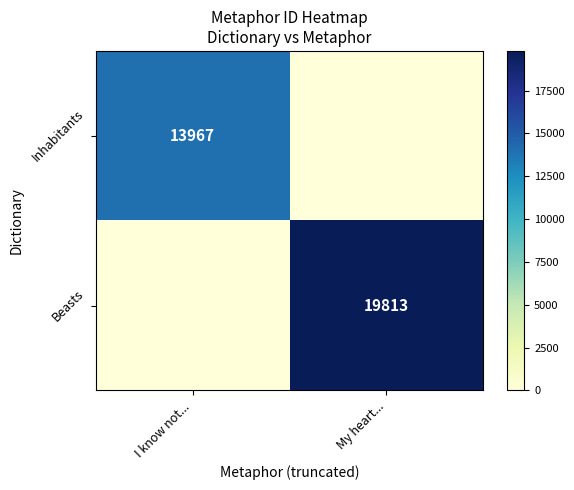

The Inhabitants series shows 13967 at I know not.... True or false?

True